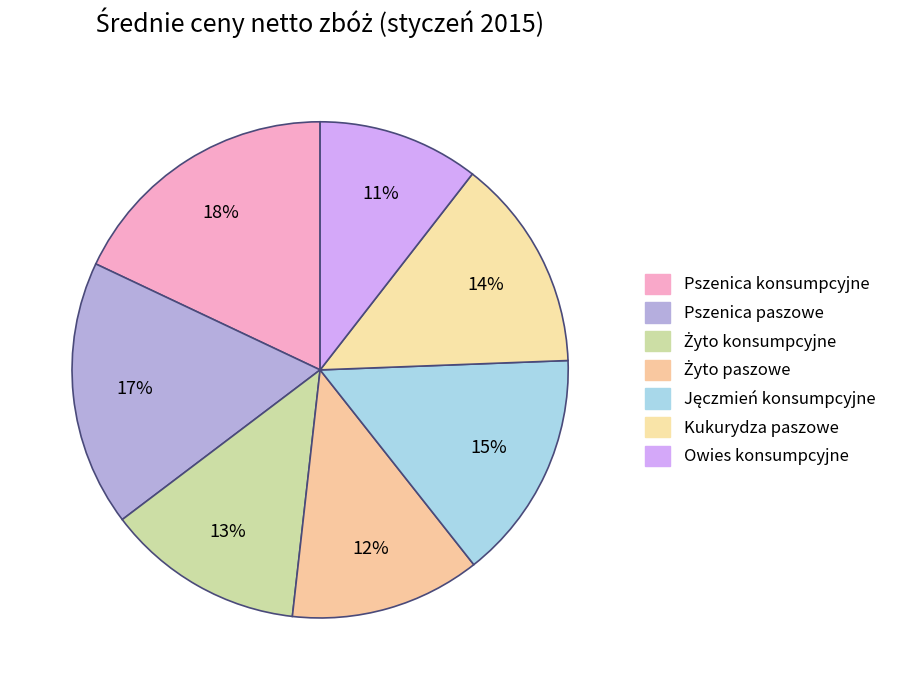

How many slices are in this pie chart?

7